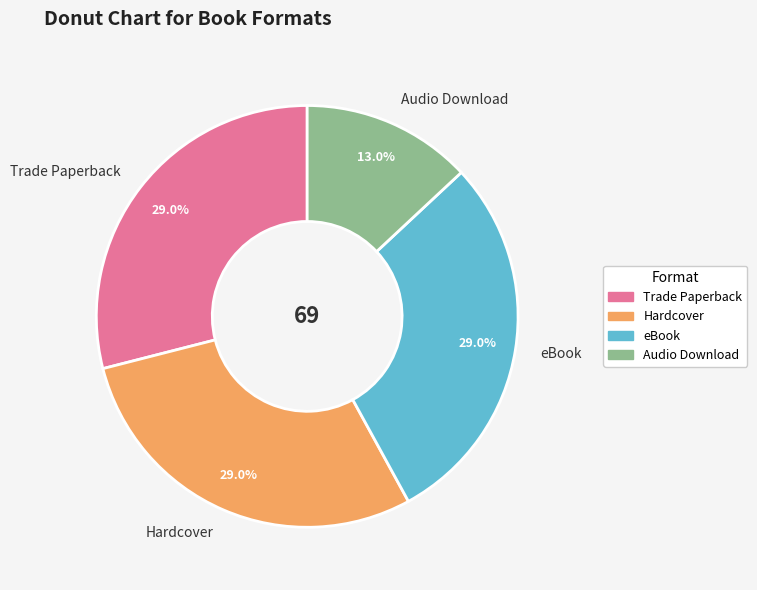

Does Audio Download account for over 50% of the chart?

No